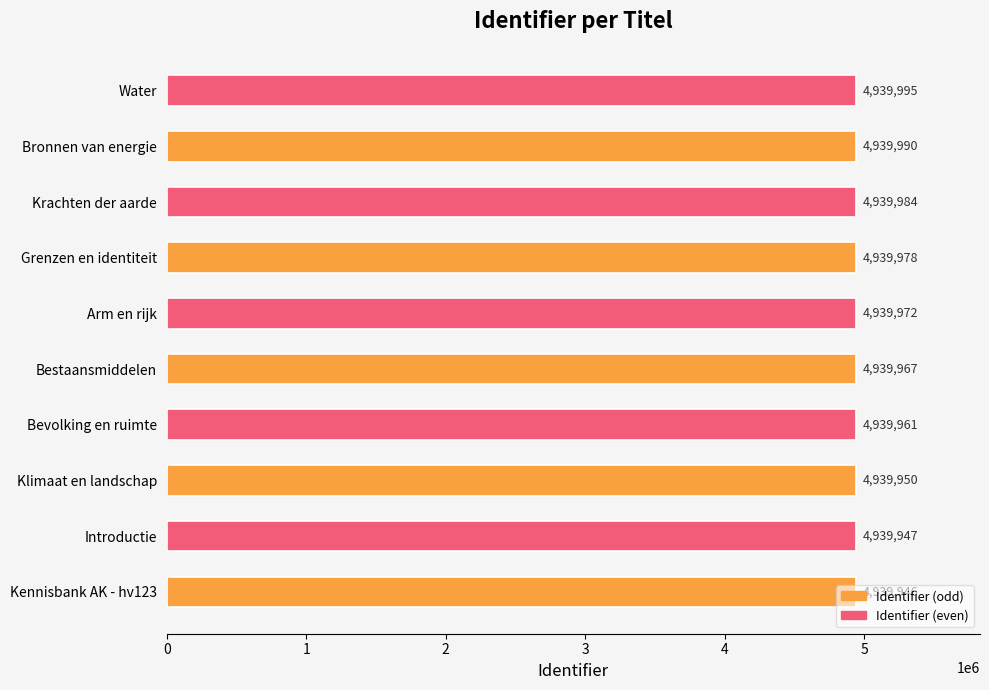

Which has a higher value, Kennisbank AK - hv123 or Bestaansmiddelen?

Bestaansmiddelen